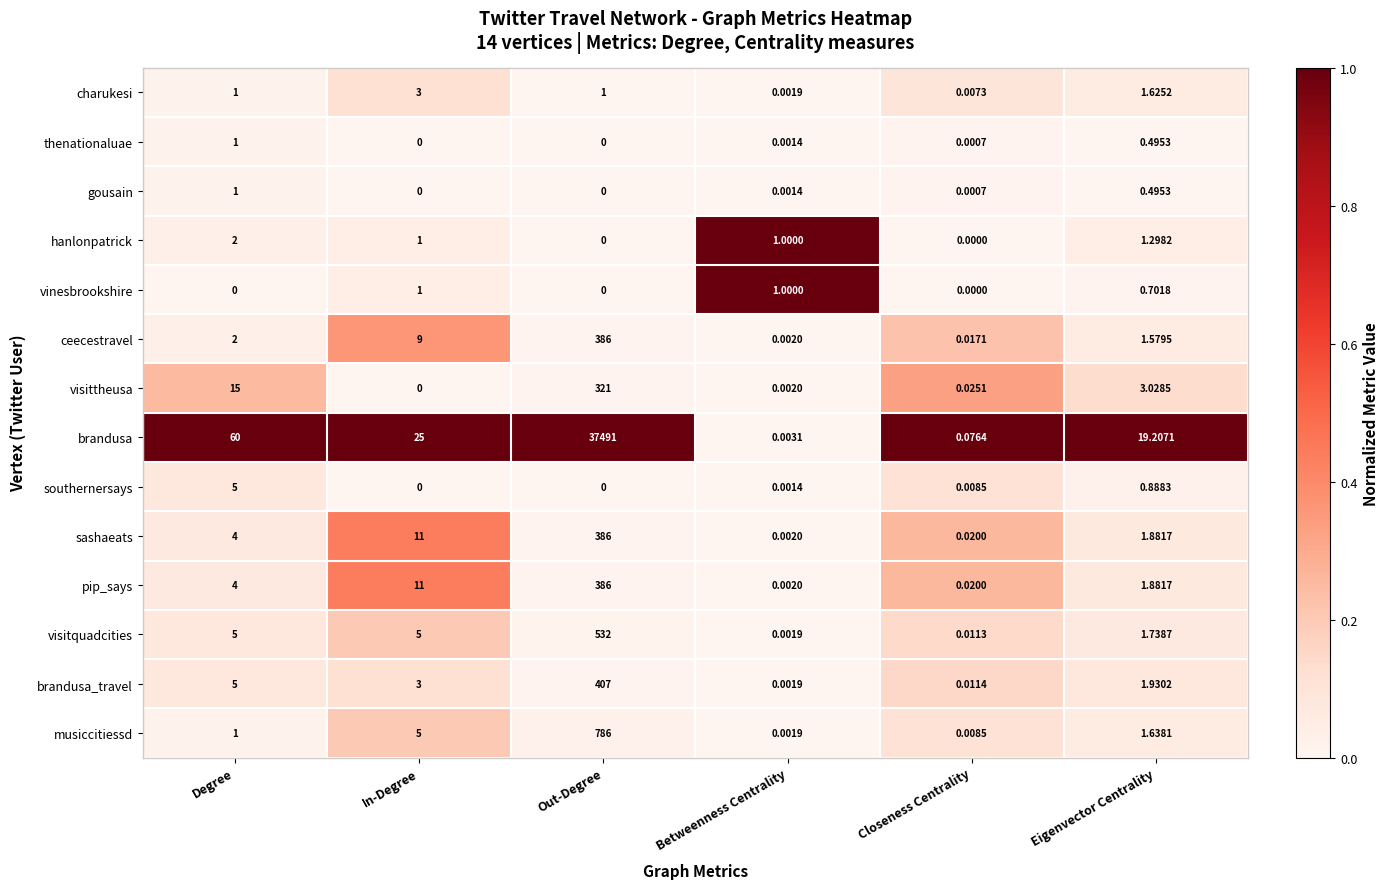

Which series has the largest total across all categories?

brandusa